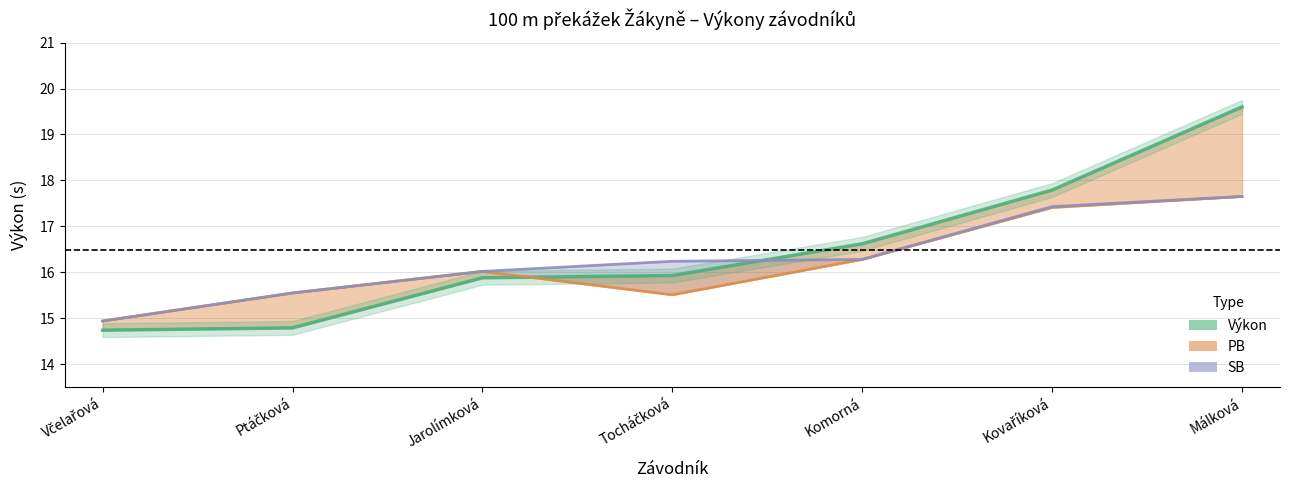

At which label is Výkon closest to 17?

Komorná